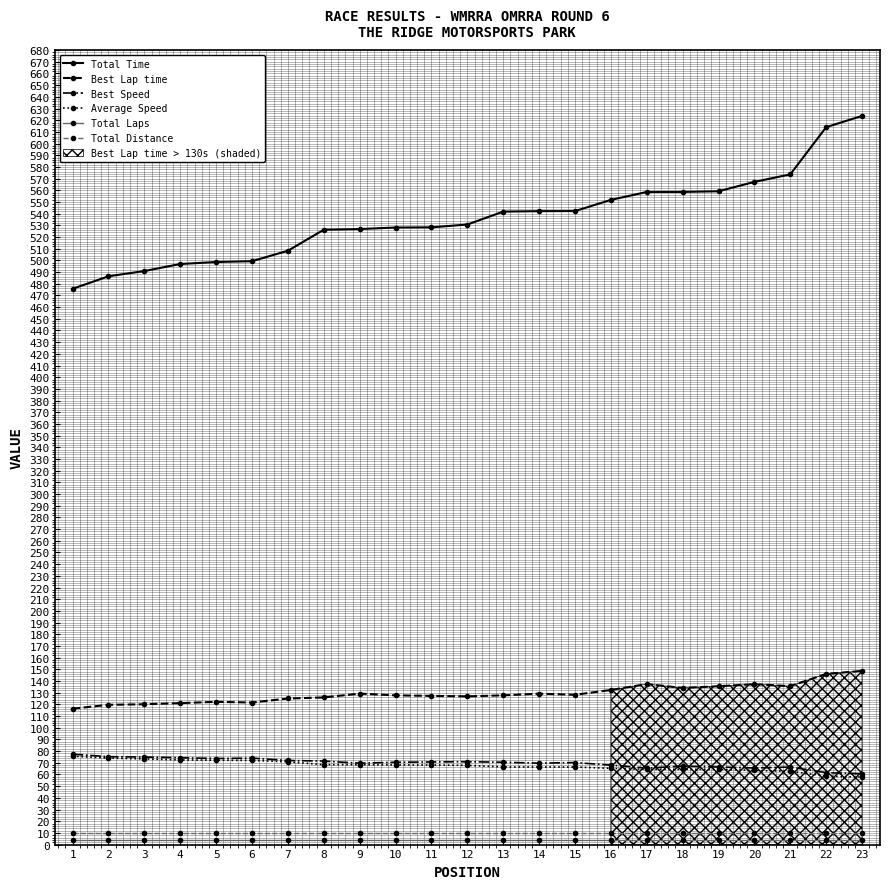

What is the sum of the Total Time values at 12 and 16?

1082.5